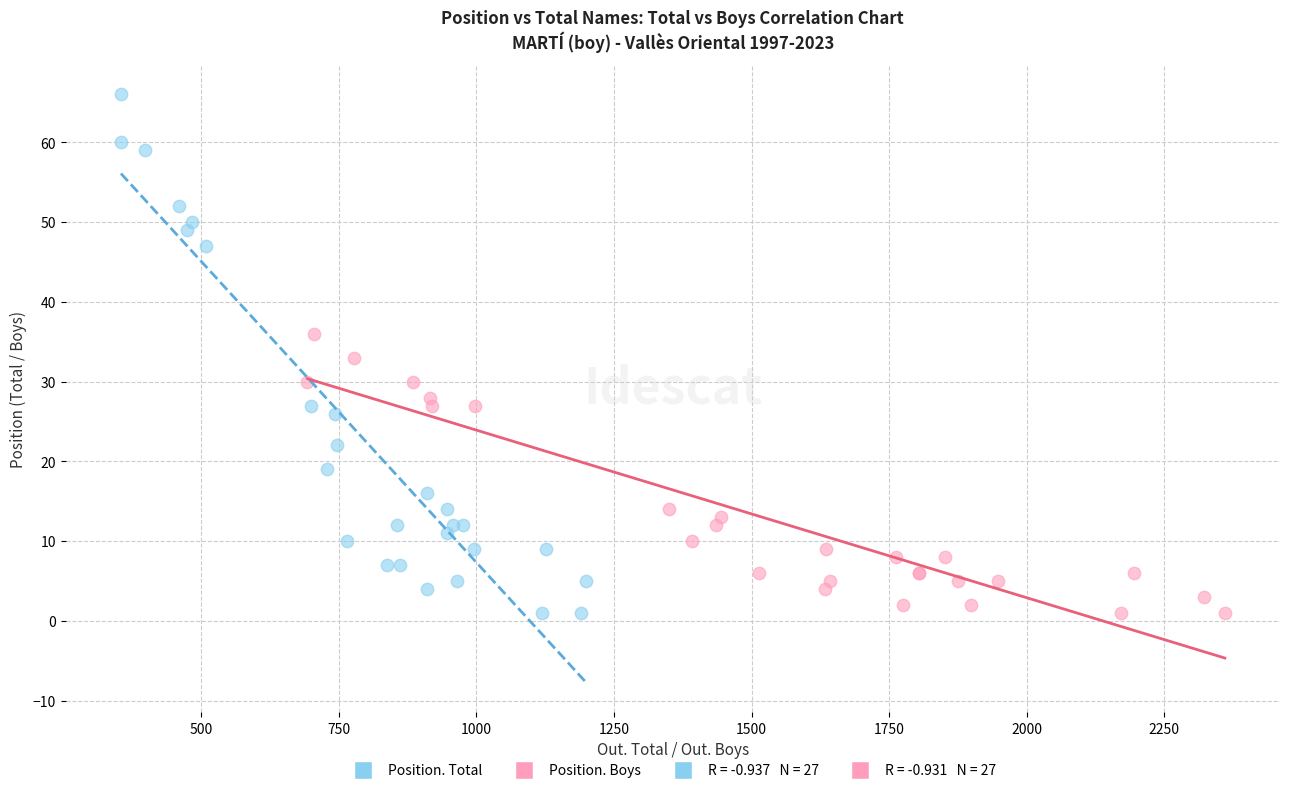

Which series has the widest spread of Y values?

Position. Total